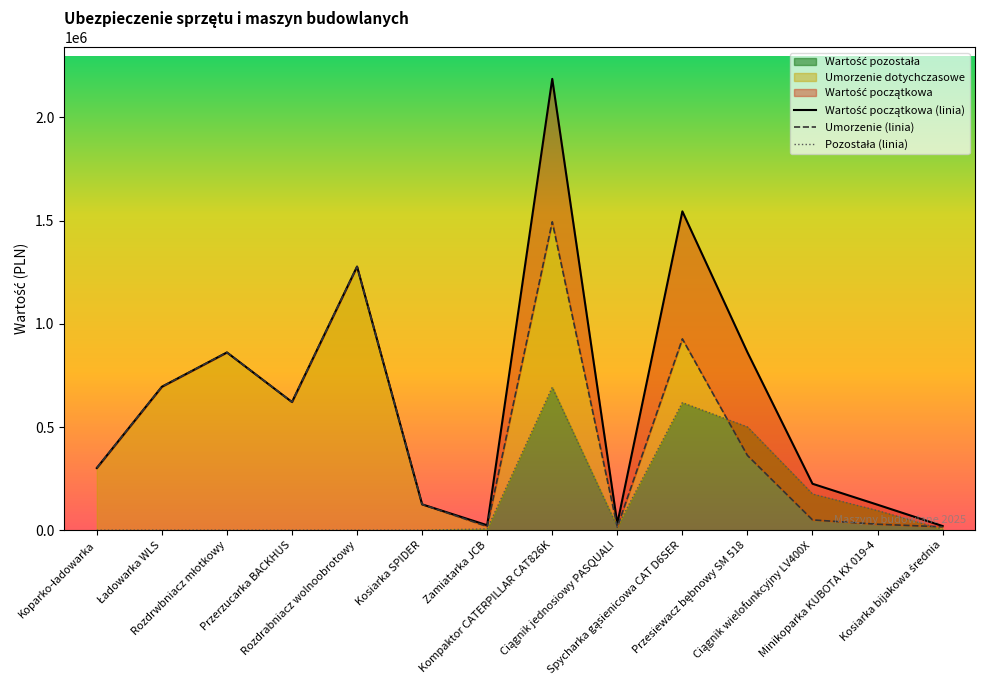

At which category is the sum across all series the highest?

Kompaktor CATERPILLAR CAT826K